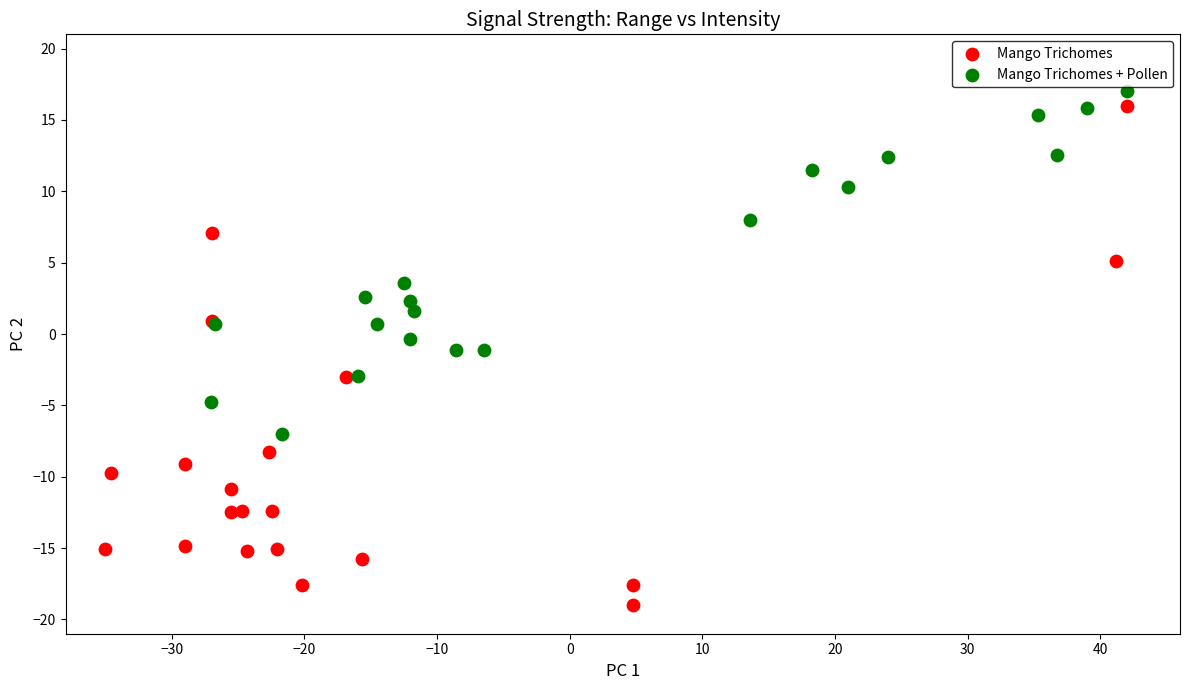

Which series reaches the minimum Y coordinate?

Mango Trichomes